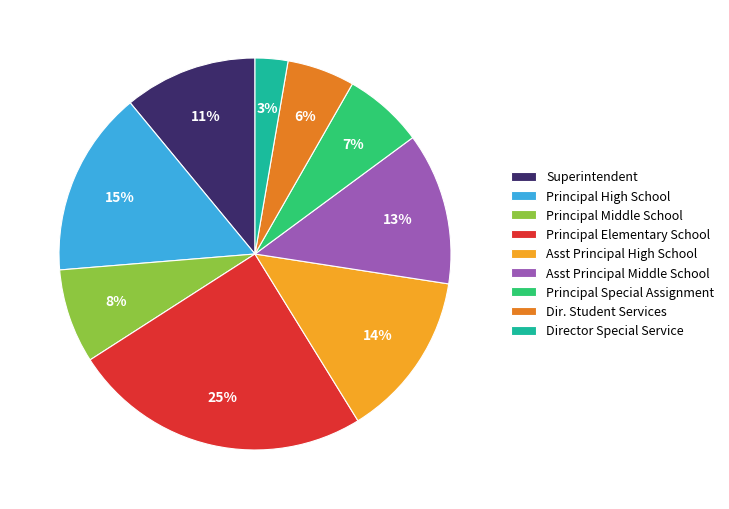

Which has a higher value, Director Special Service or Dir. Student Services?

Dir. Student Services